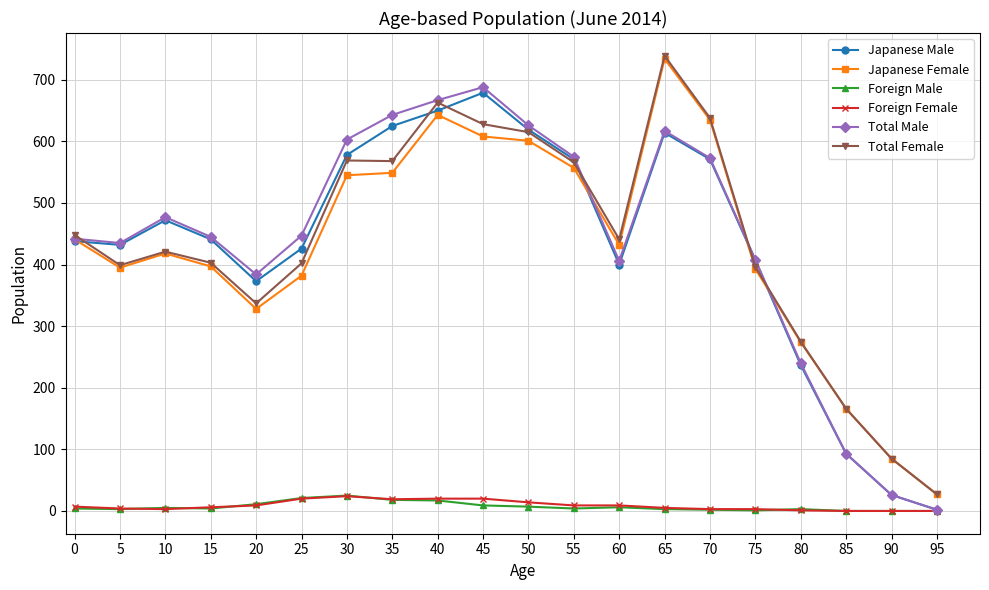

At which label does Total Female reach its peak?

65